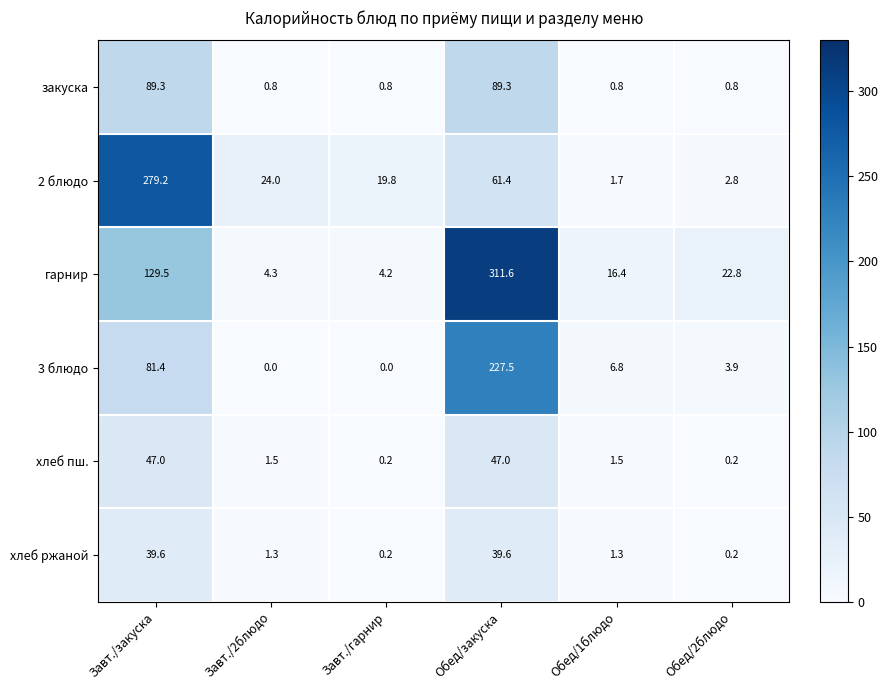

What is the sum of the 3 блюдо values at Обед/1блюдо and Завт./2блюдо?

6.8